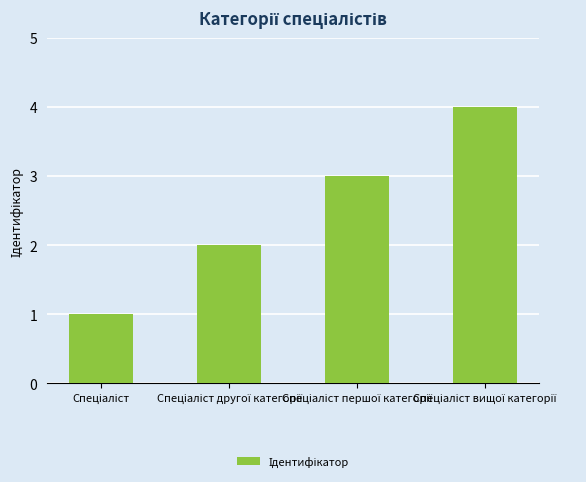

What is the minimum value shown in the chart?

1